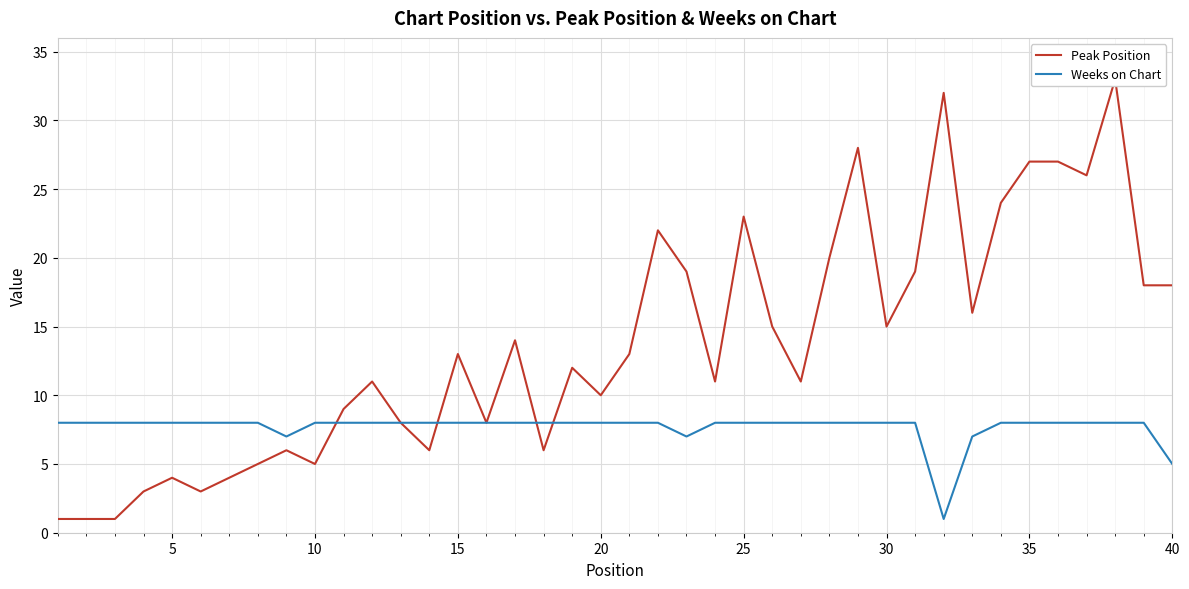

What is the greatest value displayed?

33